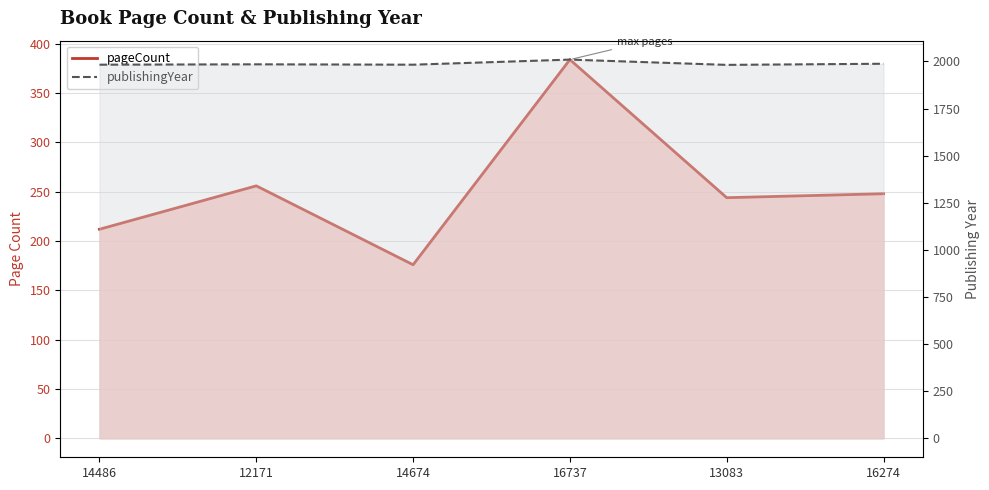

Rank the series by their average value, from lowest to highest.

pageCount, publishingYear